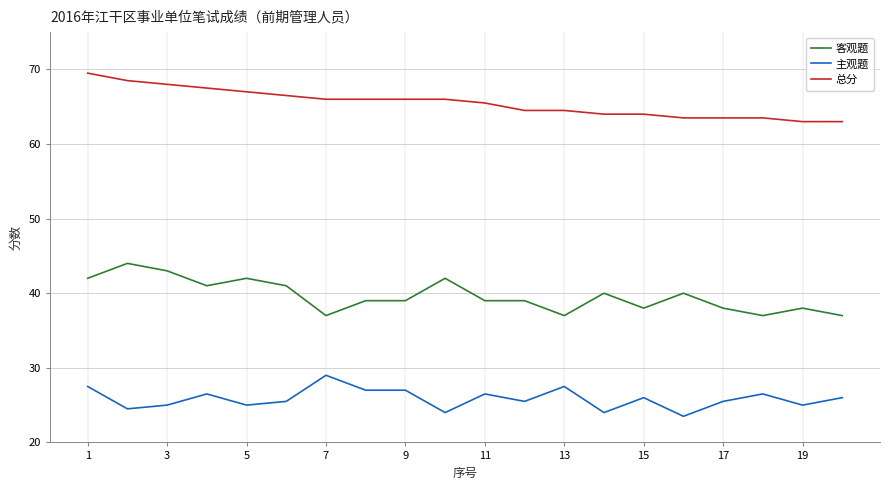

What is the difference between the maximum and minimum values in the 主观题 series?

5.5